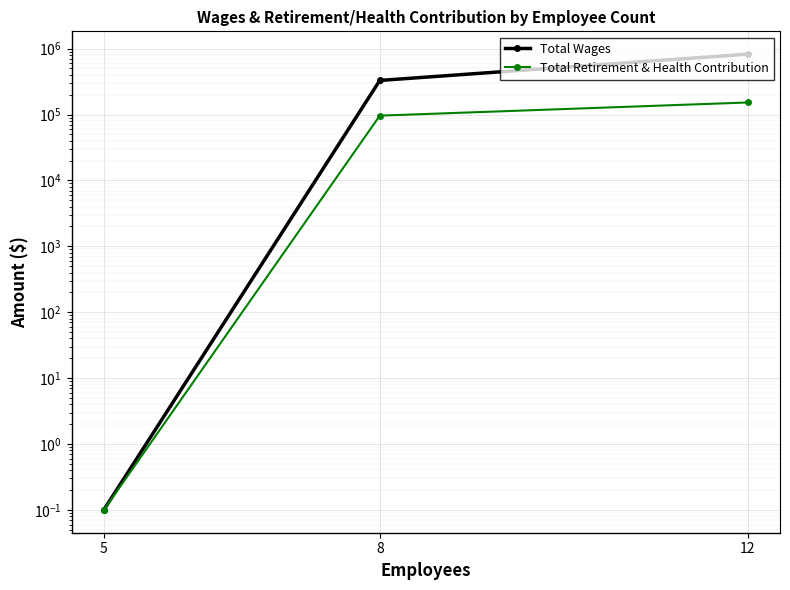

What is the difference between the highest and lowest values at 12?

672745.0